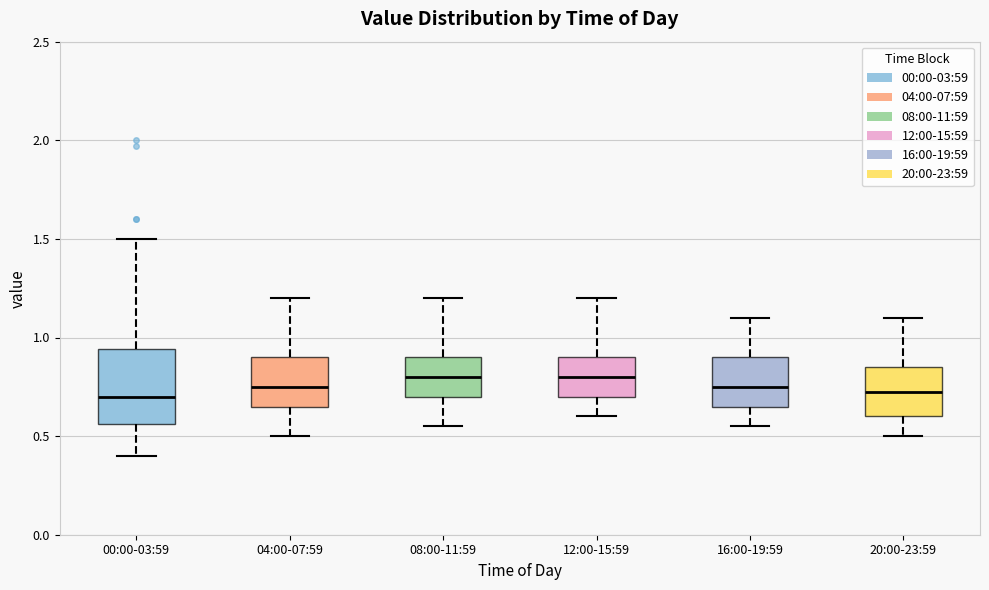

Reading left to right, transcribe this box plot: for each box, give where its median line is, the range the box spans, and where its two whiskers end, as read against the y-axis. The values are not printed on the chart, so give them approximately, as read against the axis.

00:00-03:59: median 0.70, box 0.55 to 0.95, whiskers 0.40 to 1.50
04:00-07:59: median 0.75, box 0.65 to 0.90, whiskers 0.50 to 1.20
08:00-11:59: median 0.80, box 0.70 to 0.90, whiskers 0.55 to 1.20
12:00-15:59: median 0.80, box 0.70 to 0.90, whiskers 0.60 to 1.20
16:00-19:59: median 0.75, box 0.65 to 0.90, whiskers 0.55 to 1.10
20:00-23:59: median 0.75, box 0.60 to 0.85, whiskers 0.50 to 1.10